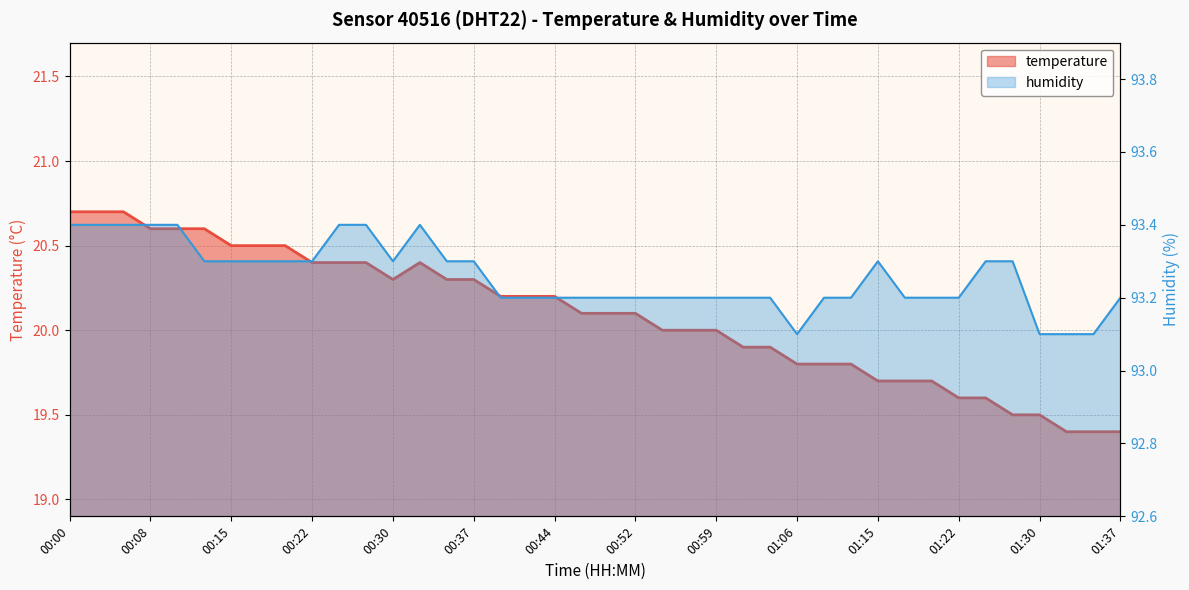

At which label does humidity reach its peak?

00:00